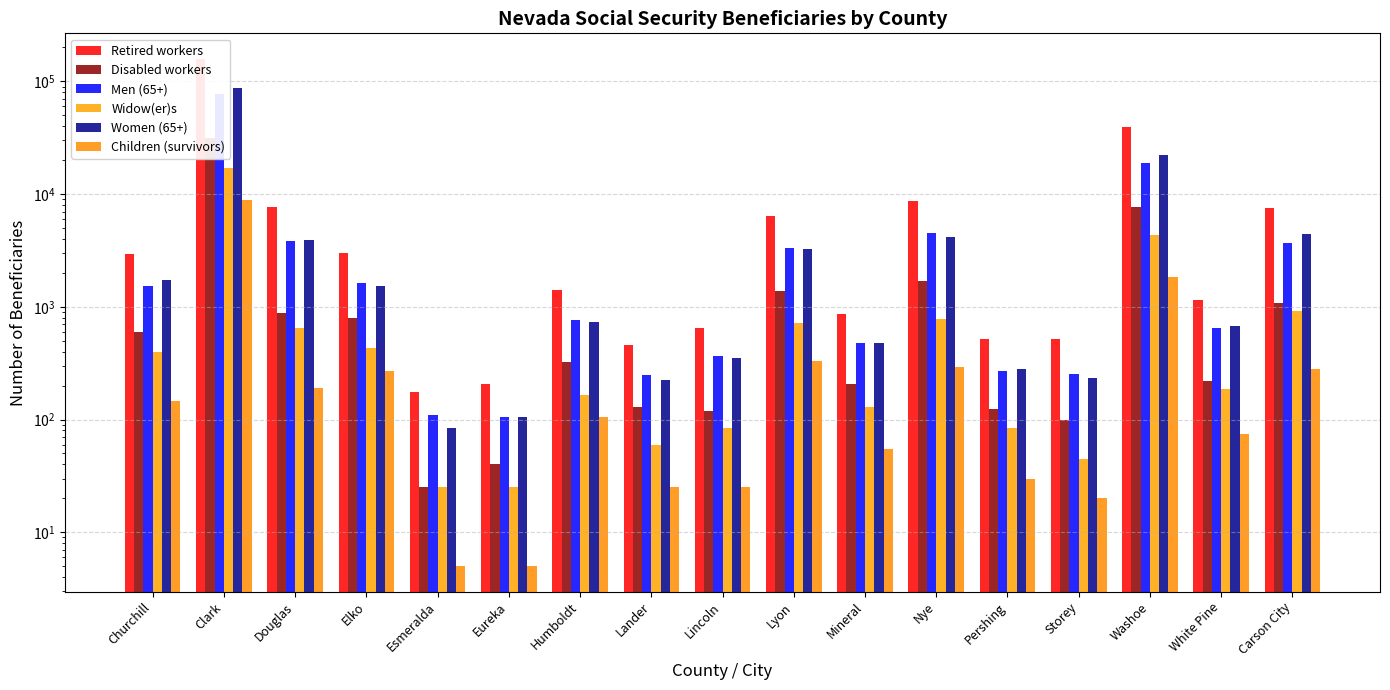

What is the label of the 4th bar from the right?

Storey